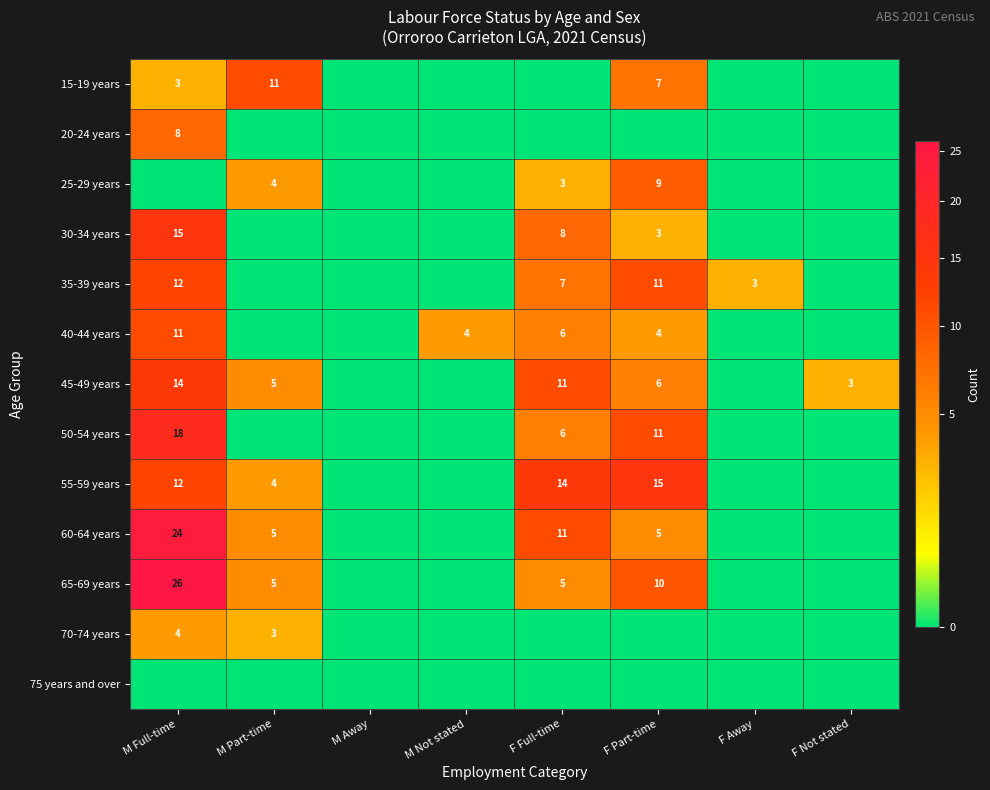

True or false: 45-49 years has a value of 7 at M Part-time.

False